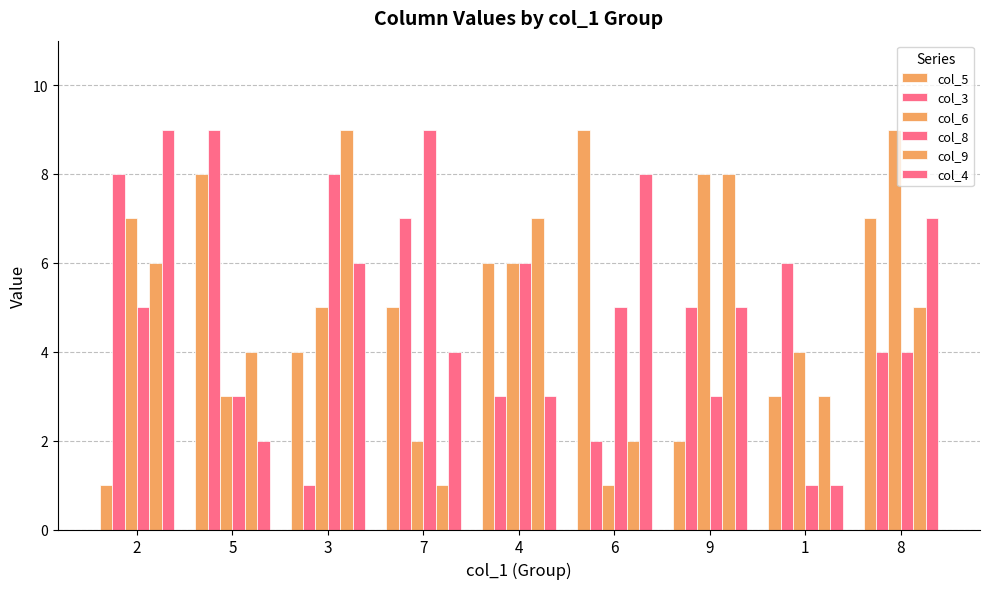

What is the smallest value displayed?

1